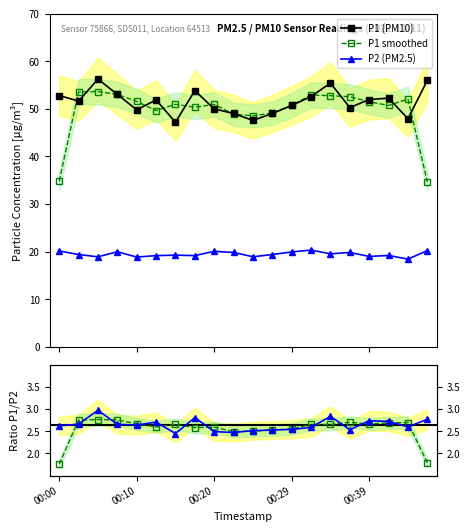

True or false: P1 (PM10) and Ratio smoothed cross at least once.

False